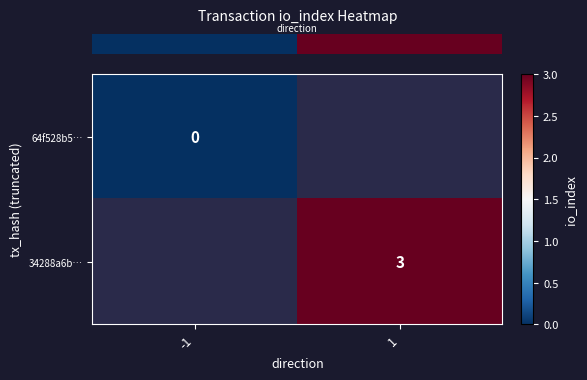

Is it true that row_1 equals 3.0 at 1?

True